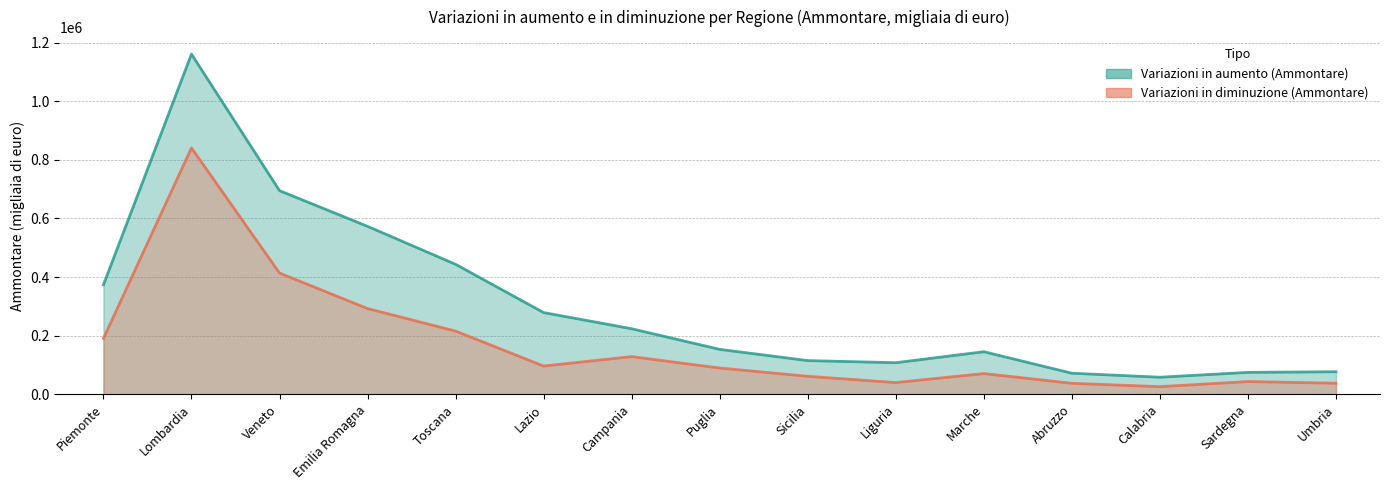

Is it true that Variazioni in diminuzione (Ammontare) equals 455397 at Lombardia?

False